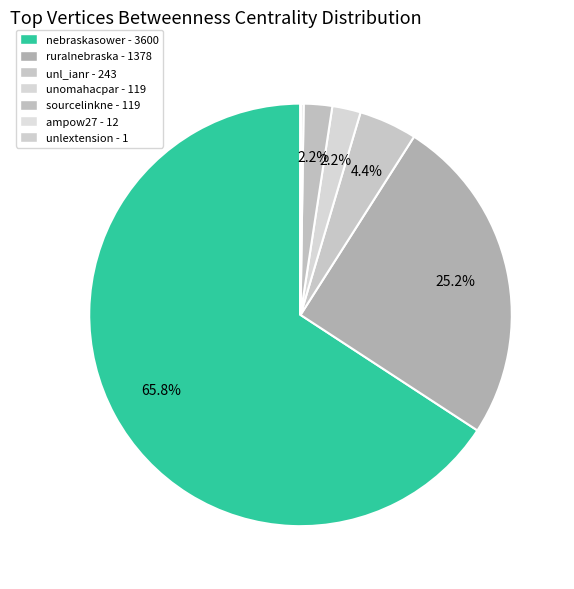

How many slices are in this pie chart?

7